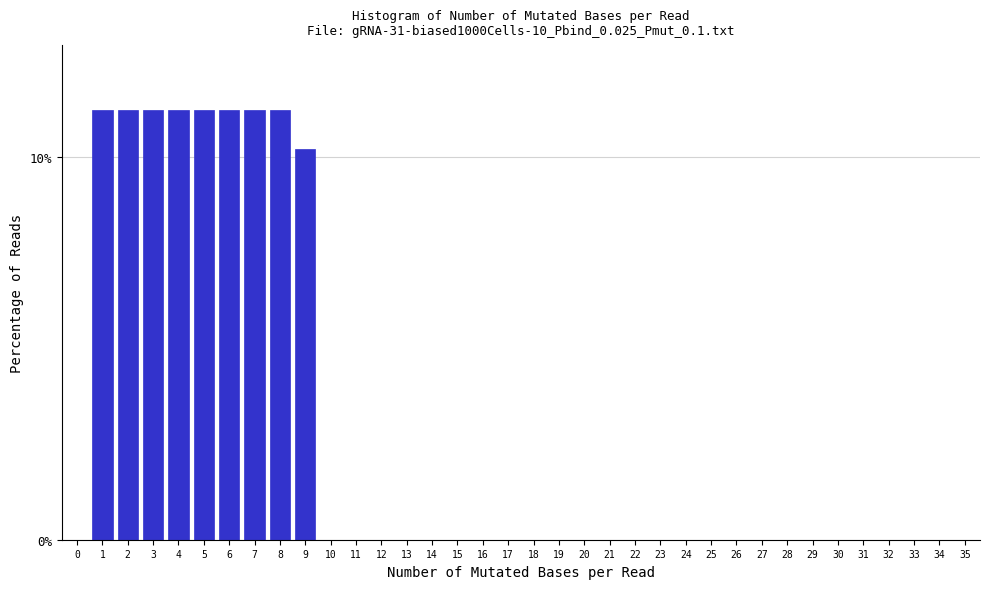

What is the change in value from 3 to 33?

-11.2